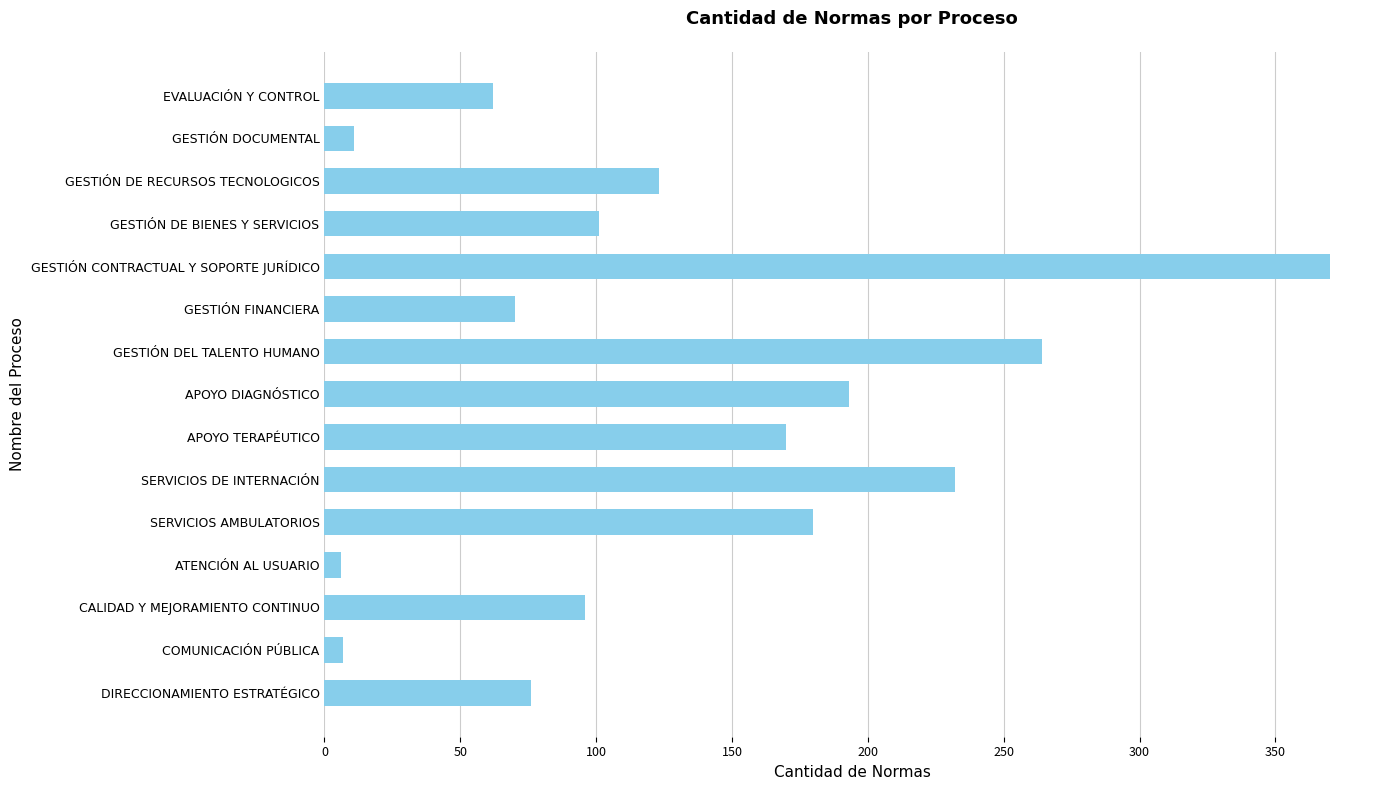

What is the average value?

131